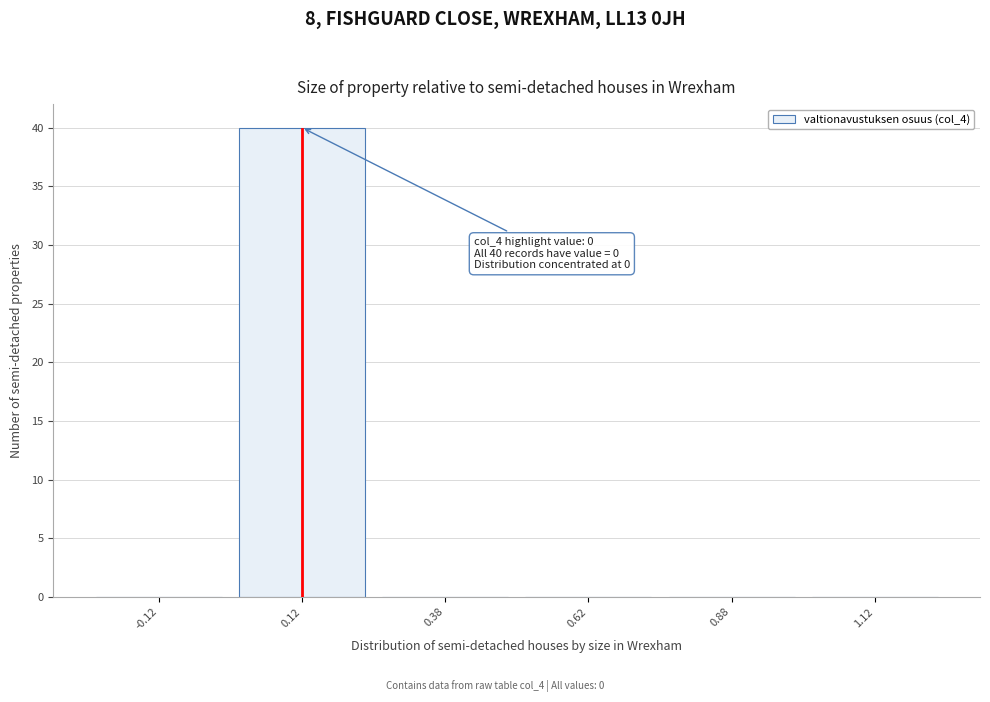

Over which range of the x-axis is the bar tallest?

0.00 to 0.25